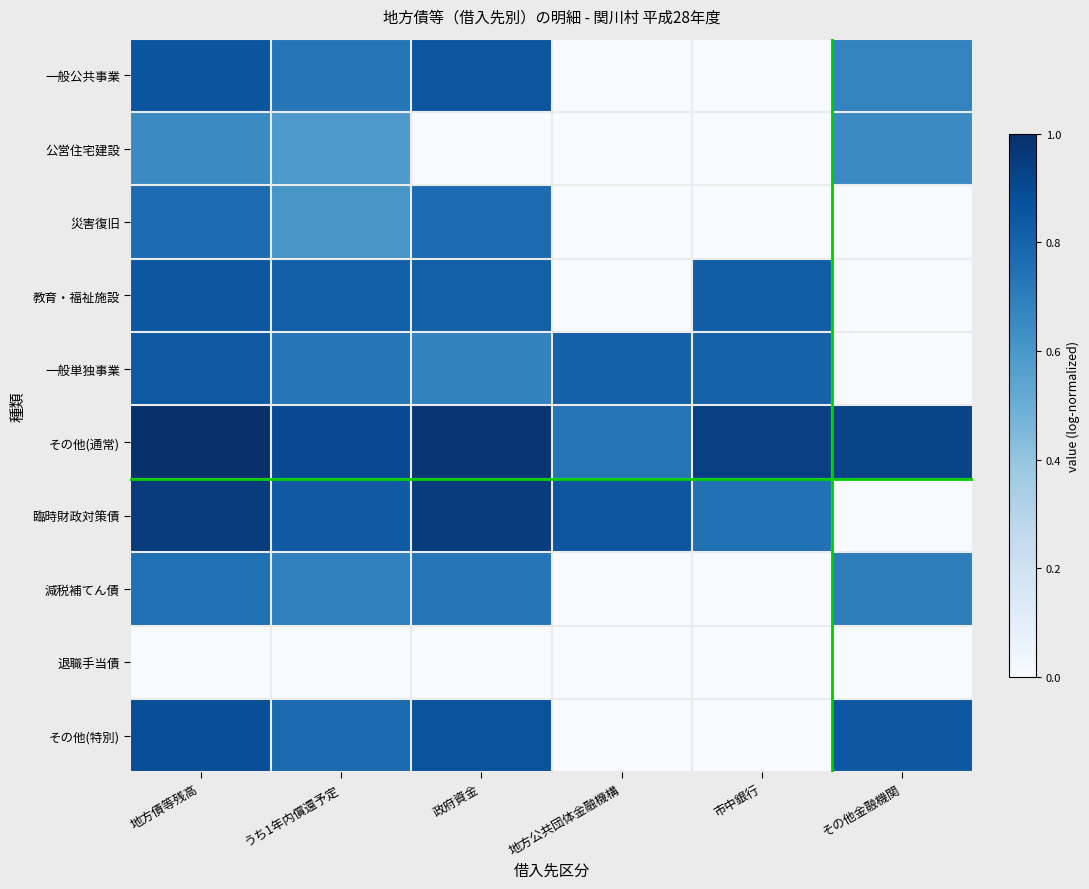

Reading right to left, extract all data points from this chart.

一般公共事業: その他金融機関=0.7	市中銀行=0.0	地方公共団体金融機構=0.0	政府資金=0.9	うち1年内償還予定=0.7	地方債等残高=0.9
公営住宅建設: その他金融機関=0.7	市中銀行=0.0	地方公共団体金融機構=0.0	政府資金=0.0	うち1年内償還予定=0.6	地方債等残高=0.7
災害復旧: その他金融機関=0.0	市中銀行=0.0	地方公共団体金融機構=0.0	政府資金=0.8	うち1年内償還予定=0.6	地方債等残高=0.8
教育・福祉施設: その他金融機関=0.0	市中銀行=0.8	地方公共団体金融機構=0.0	政府資金=0.8	うち1年内償還予定=0.8	地方債等残高=0.9
一般単独事業: その他金融機関=0.0	市中銀行=0.8	地方公共団体金融機構=0.8	政府資金=0.7	うち1年内償還予定=0.7	地方債等残高=0.8
その他(通常): その他金融機関=0.9	市中銀行=0.9	地方公共団体金融機構=0.7	政府資金=1.0	うち1年内償還予定=0.9	地方債等残高=1.0
臨時財政対策債: その他金融機関=0.0	市中銀行=0.7	地方公共団体金融機構=0.9	政府資金=1.0	うち1年内償還予定=0.8	地方債等残高=1.0
減税補てん債: その他金融機関=0.7	市中銀行=0.0	地方公共団体金融機構=0.0	政府資金=0.7	うち1年内償還予定=0.7	地方債等残高=0.8
退職手当債: その他金融機関=0.0	市中銀行=0.0	地方公共団体金融機構=0.0	政府資金=0.0	うち1年内償還予定=0.0	地方債等残高=0.0
その他(特別): その他金融機関=0.8	市中銀行=0.0	地方公共団体金融機構=0.0	政府資金=0.9	うち1年内償還予定=0.8	地方債等残高=0.9